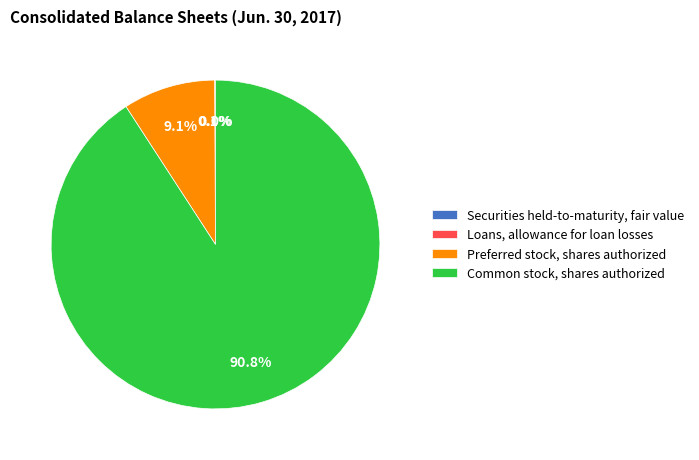

Which slice represents more than half of the pie?

Common stock, shares authorized